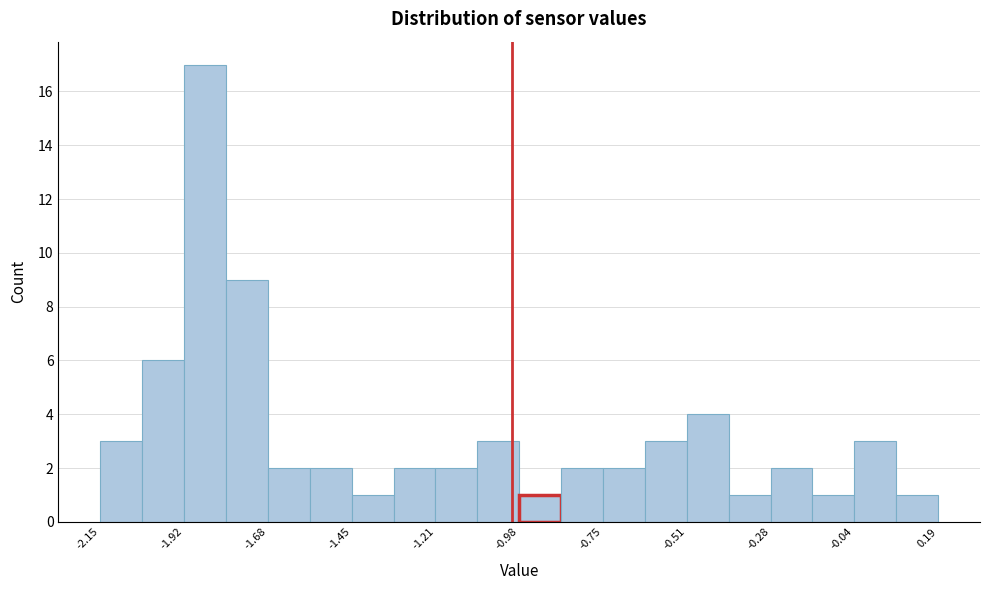

Read against the x-axis, roughly where is the centre of the tallest bar?

-1.85